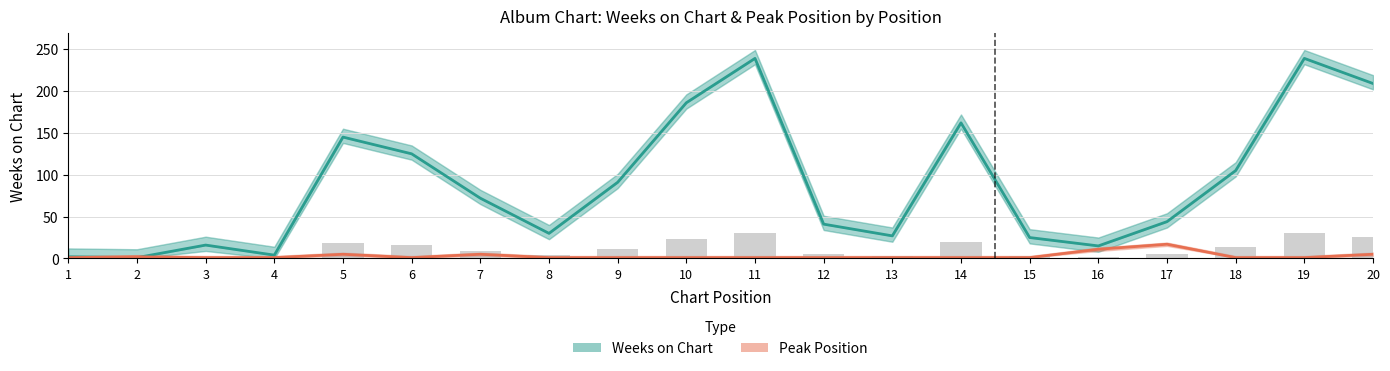

What is the spread (max minus min) of values at 14?

161